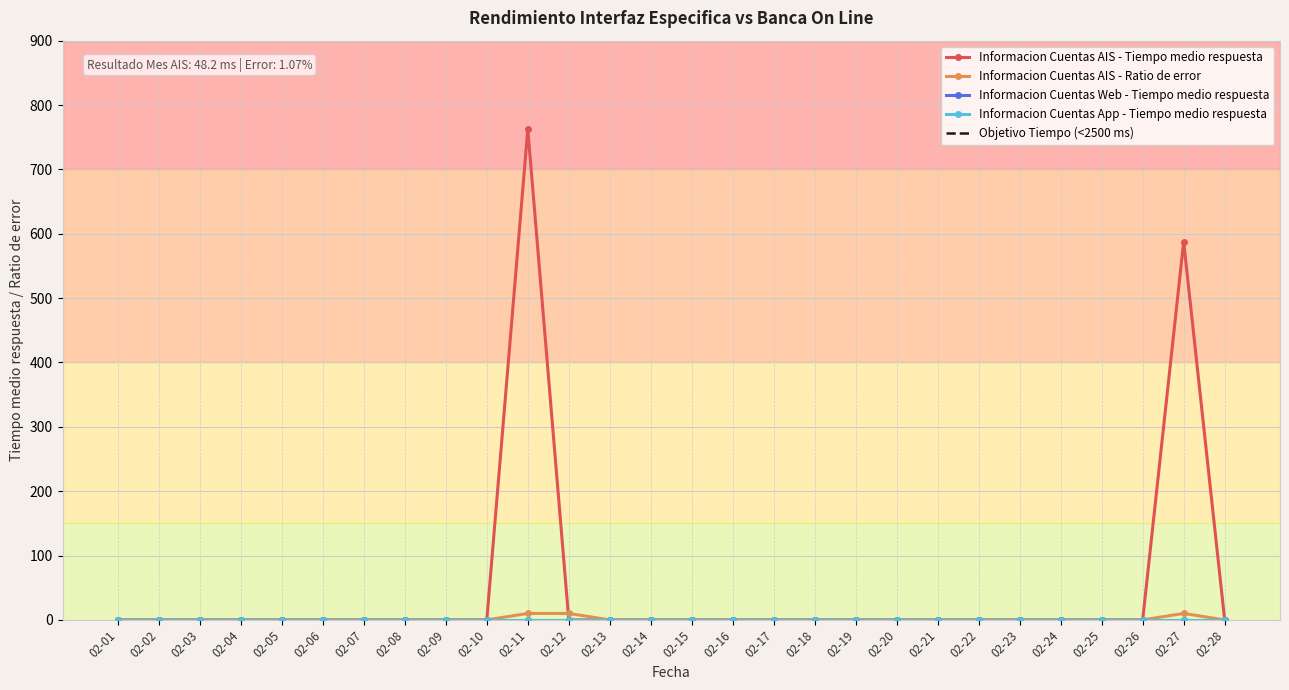

Reading right to left, list all the values displayed in this chart.

Informacion Cuentas AIS - Tiempo medio respuesta: 0.0	587.5	0.0	0.0	0.0	0.0	0.0	0.0	0.0	0.0	0.0	0.0	0.0	0.0	0.0	0.0	0.0	762.3	0.0	0.0	0.0	0.0	0.0	0.0	0.0	0.0	0.0	0.0
Informacion Cuentas AIS - Ratio de error: 0.0	10.0	0.0	0.0	0.0	0.0	0.0	0.0	0.0	0.0	0.0	0.0	0.0	0.0	0.0	0.0	10.0	10.0	0.0	0.0	0.0	0.0	0.0	0.0	0.0	0.0	0.0	0.0